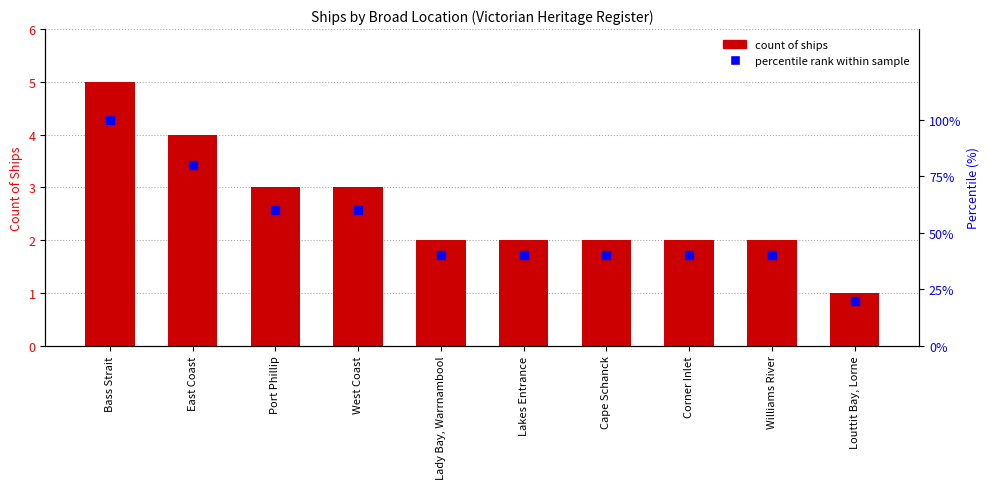

Which series has the widest spread of Y values?

percentile rank within sample